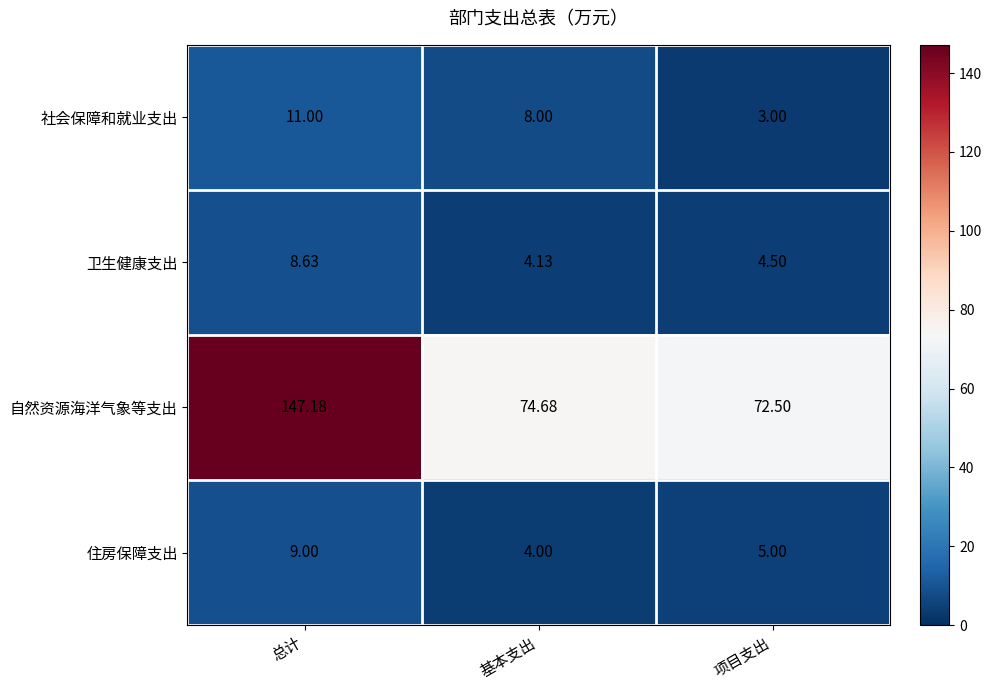

Where does the 自然资源海洋气象等支出 series first go above 74?

总计